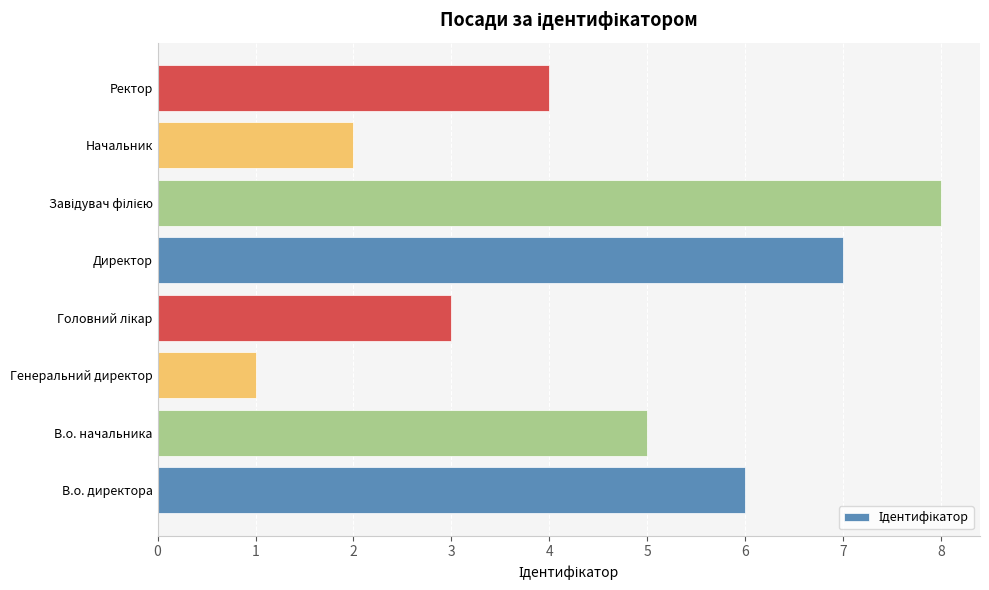

How many bars are there in total?

8